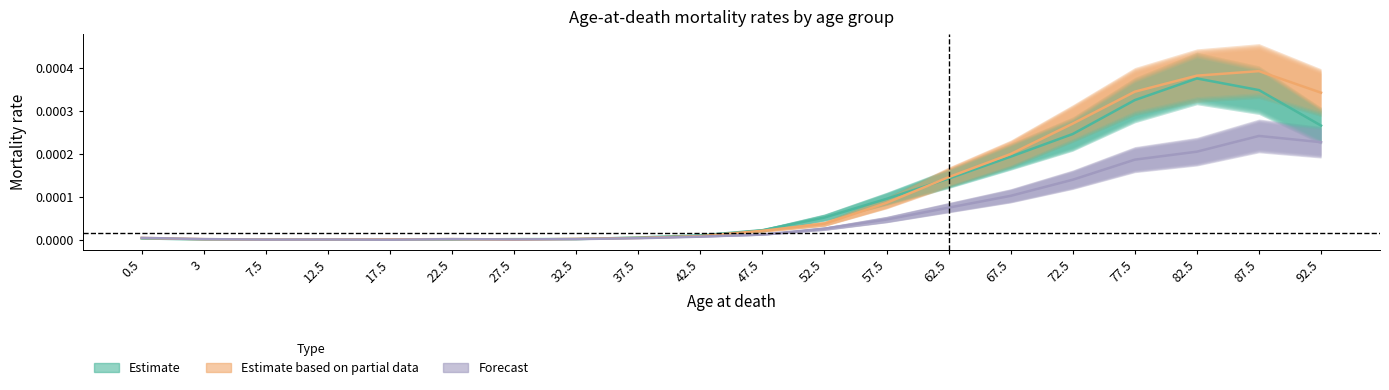

How many series are shown in this chart?

3